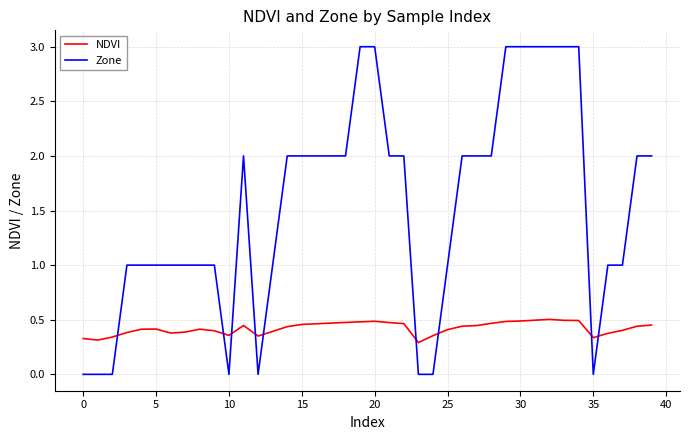

Which series has the largest total across all categories?

Zone